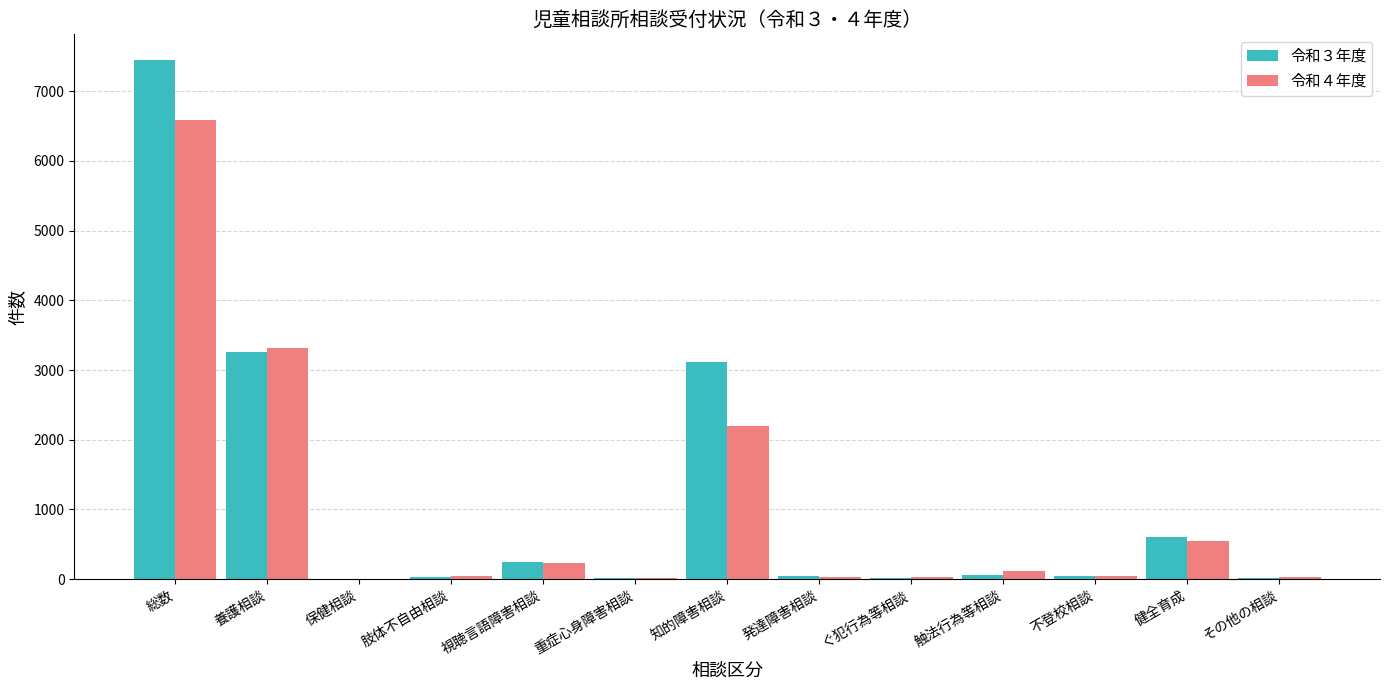

Between 総数 and 知的障害相談, which series saw the biggest shift?

令和４年度